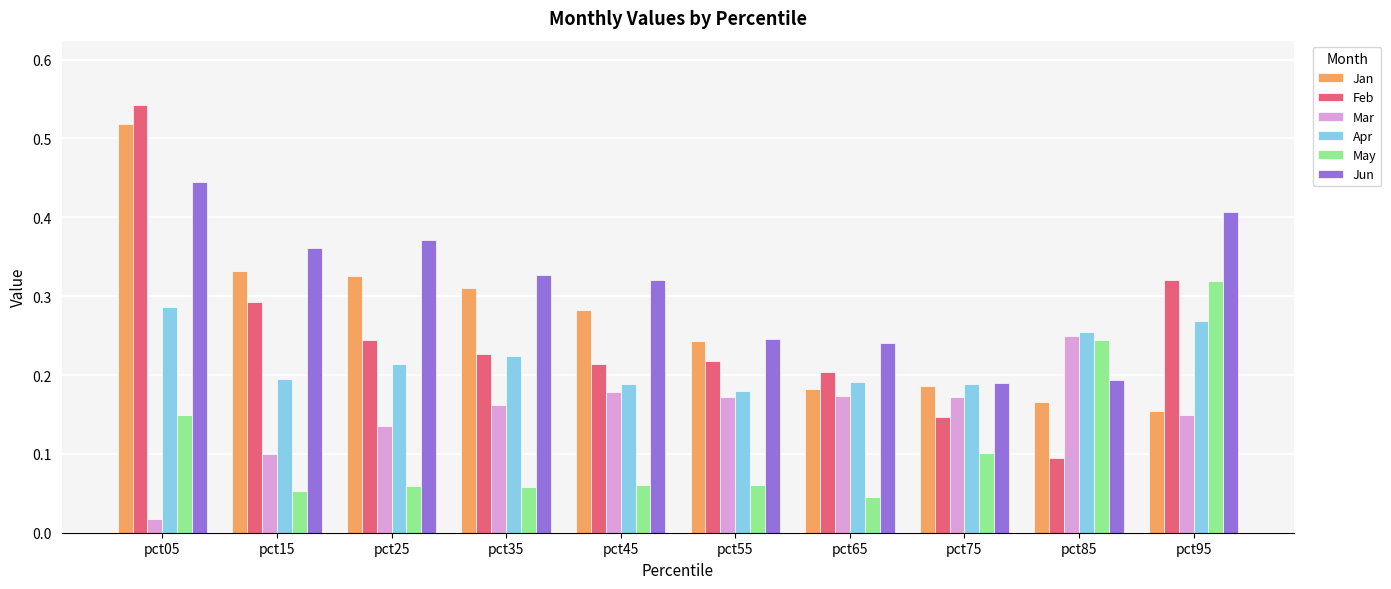

Which category has the highest value across all series?

pct05